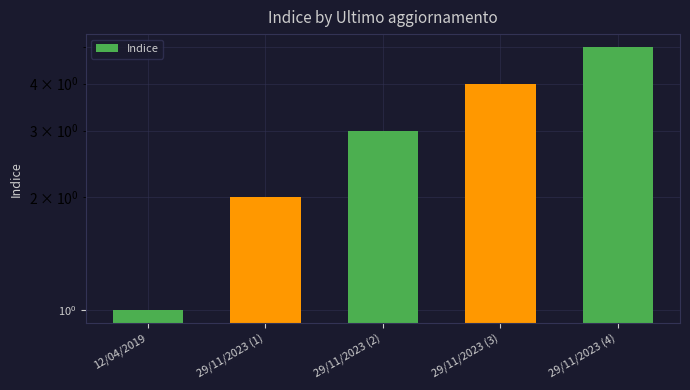

The value at 12/04/2019 is 0. True or false?

False